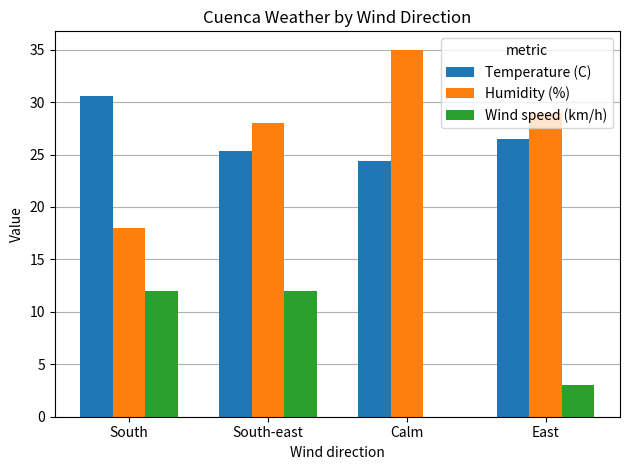

What is the maximum value shown in the chart?

35.0